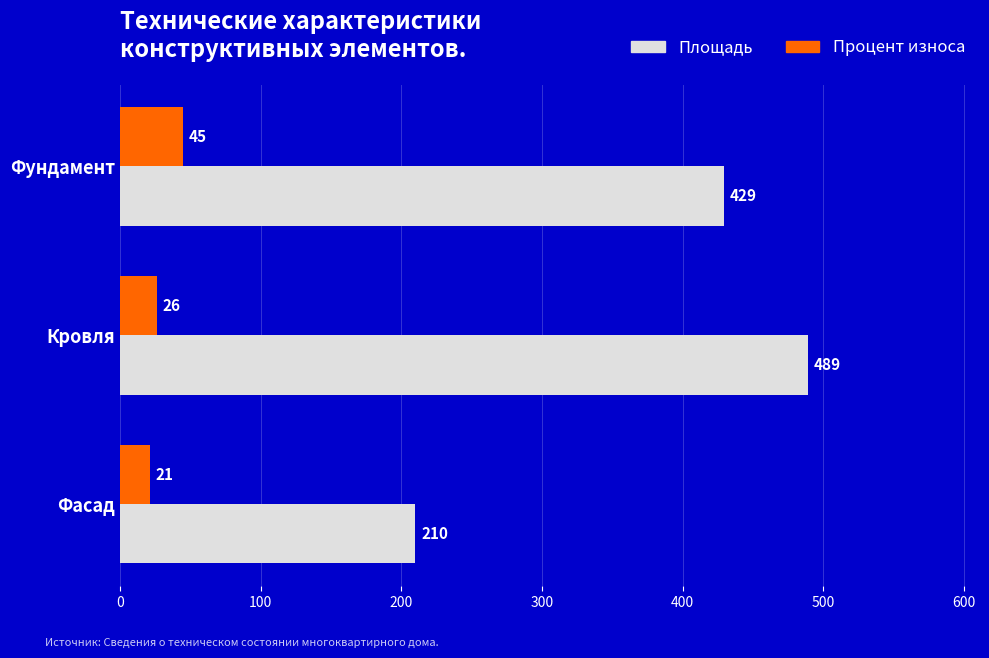

What is the average value of the Площадь series?

376